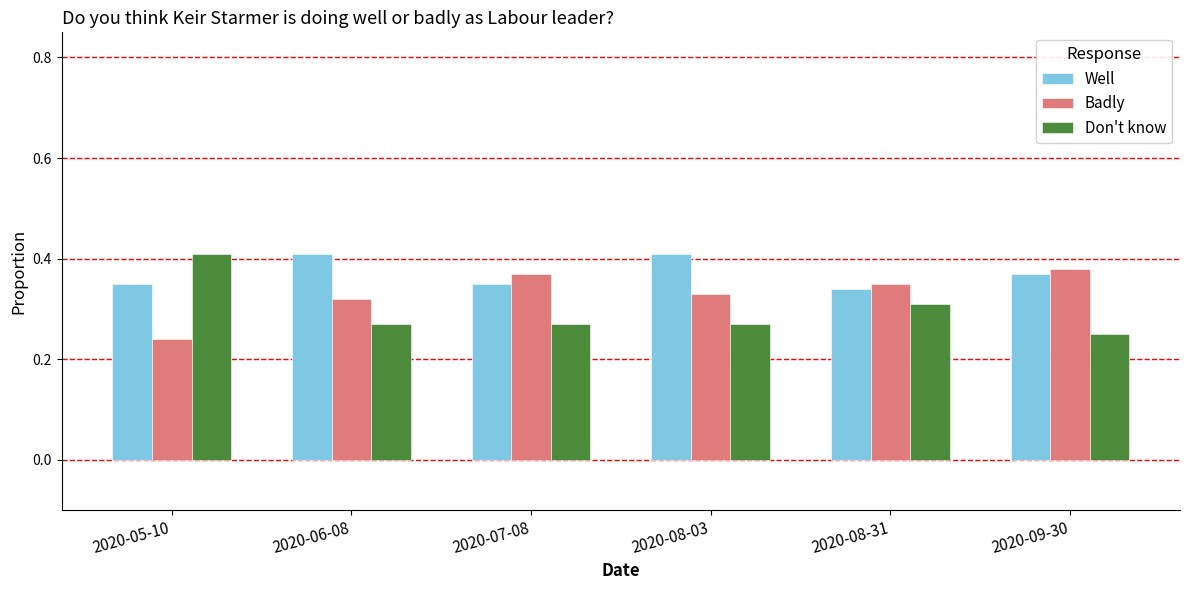

True or false: Well has a value of 0.6 at 2020-06-08.

False